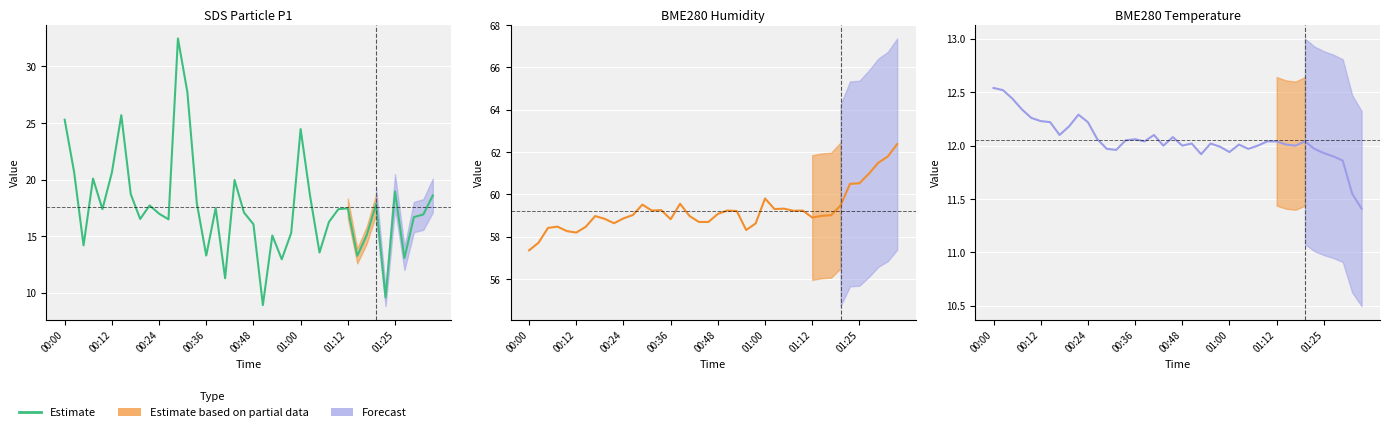

What is the change in value from 10 to 28?

-0.2